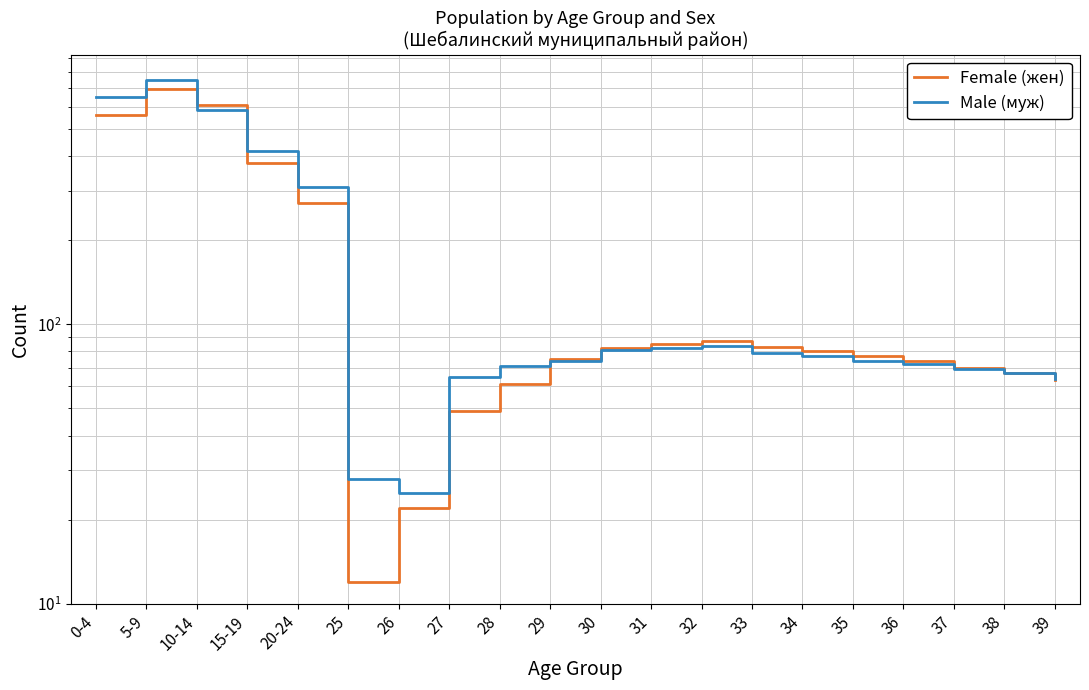

Which category has the highest value across all series?

5-9